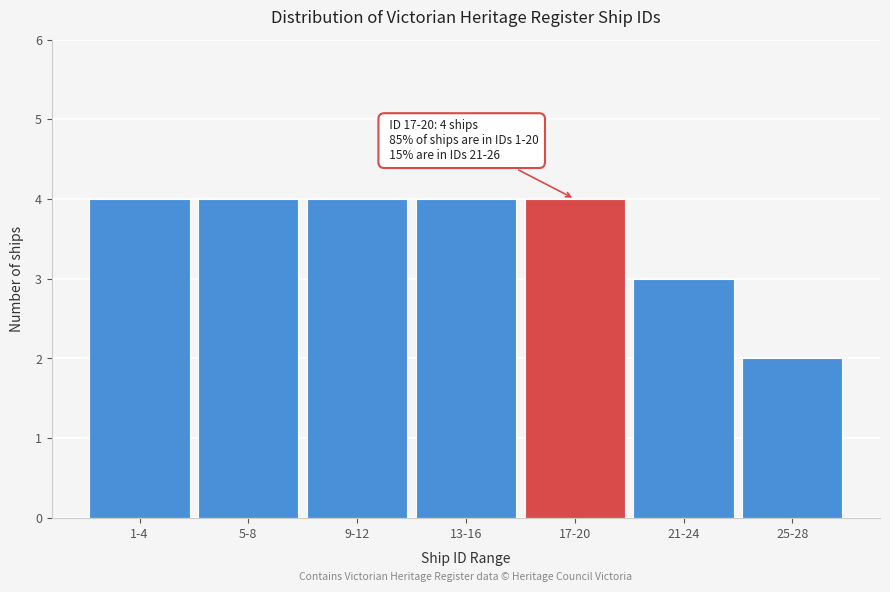

Reading left to right, transcribe all the data shown in this chart.

4	4	4	4	4	3	2